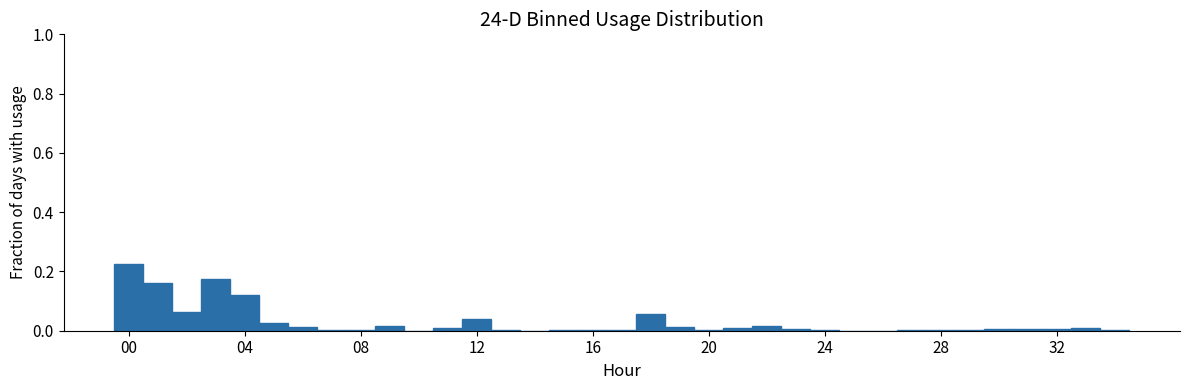

Read against the x-axis, roughly where is the centre of the tallest bar?

0.0